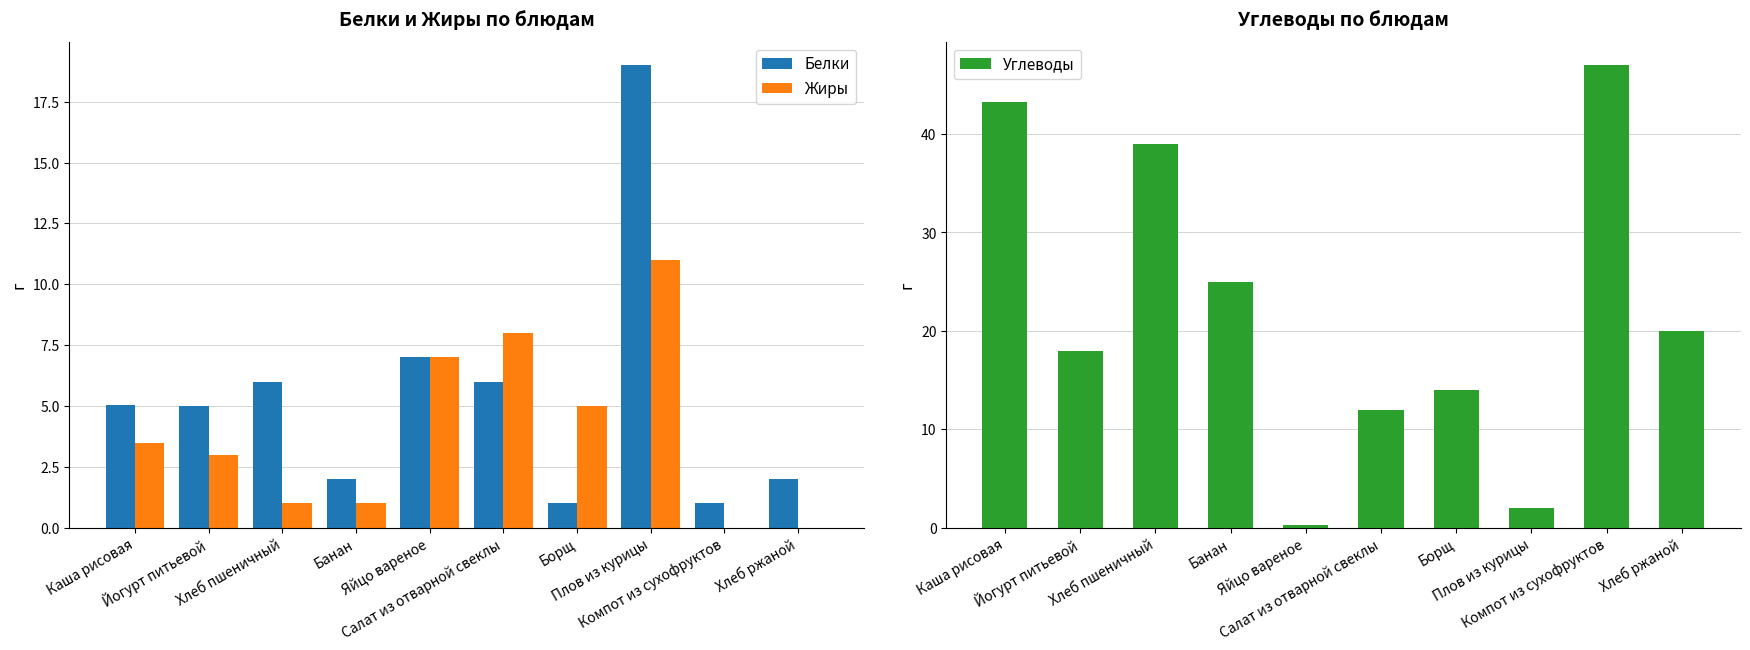

How many bars are there in each group?

3